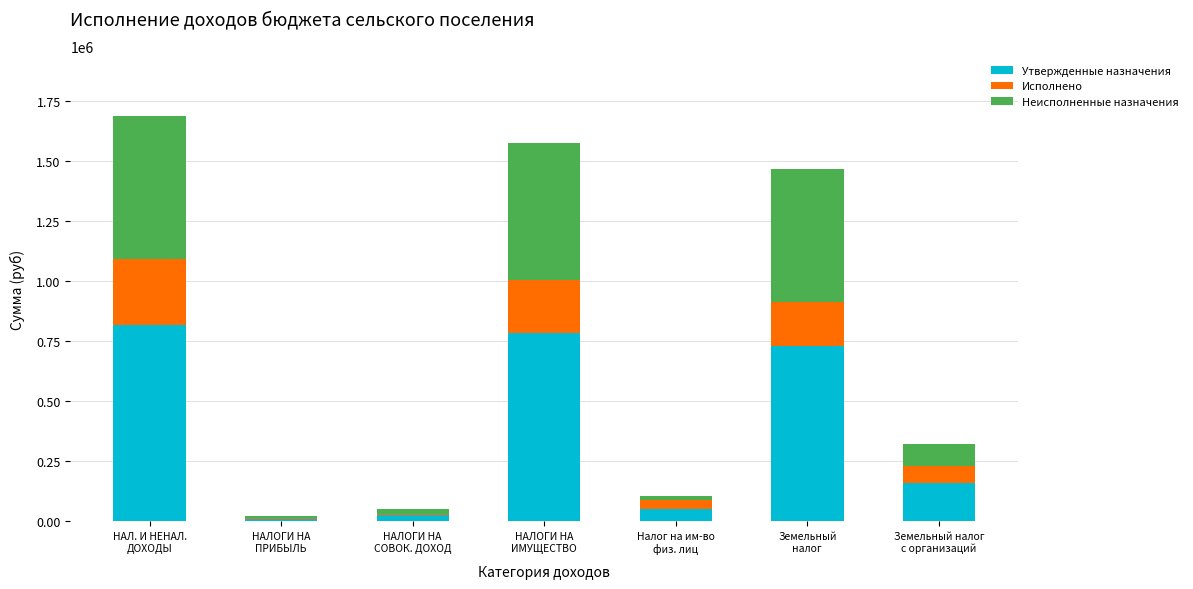

What is the highest value of the Утвержденные назначения series?

818725.0